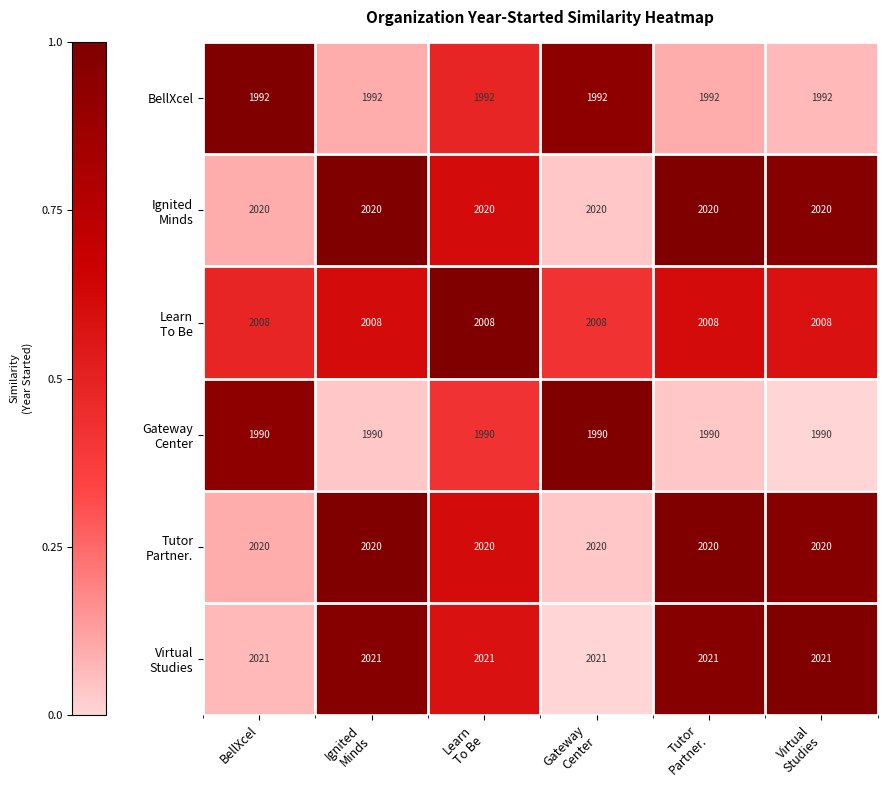

What is the total value across all series at BellXcel?

12051